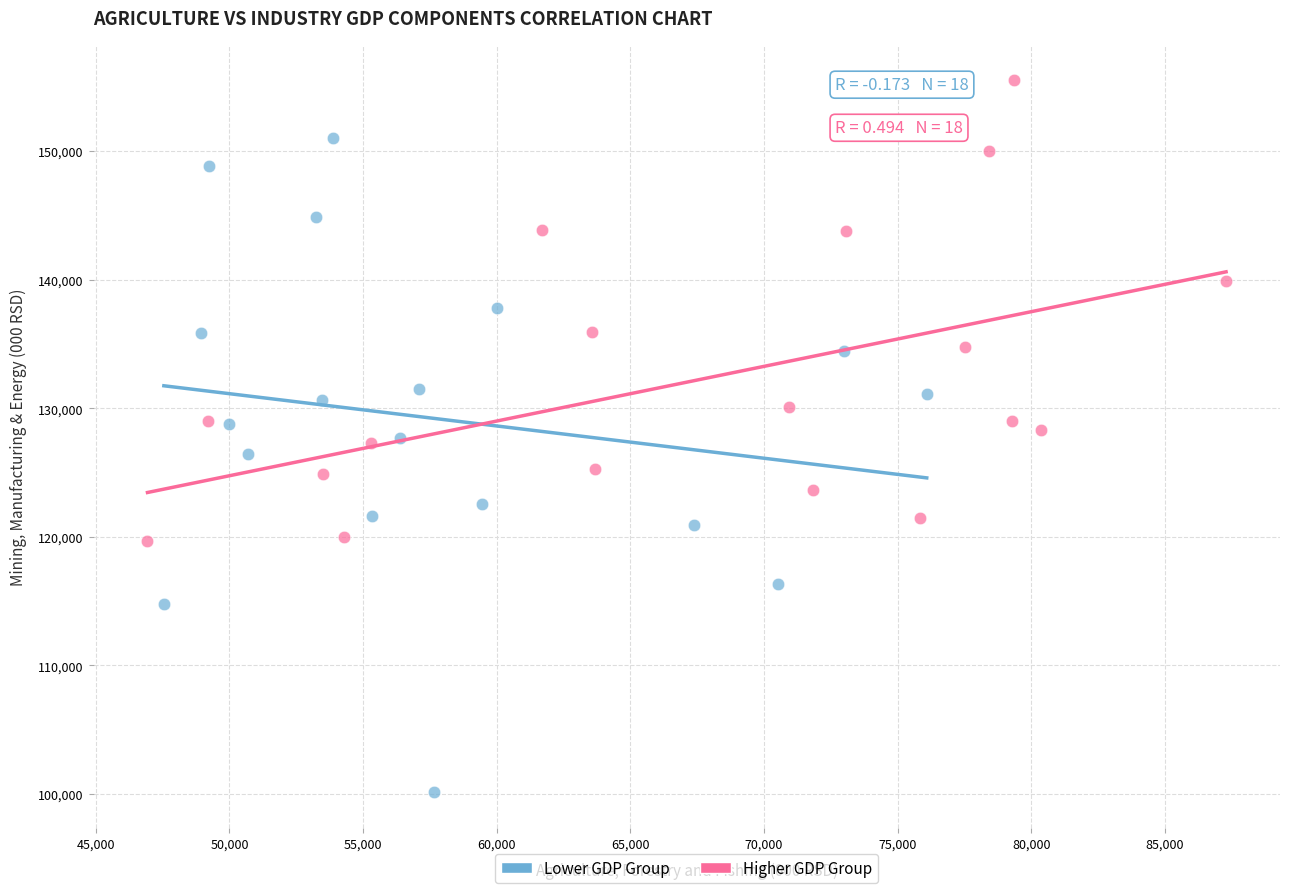

Which series contains the lowest Y value?

Lower GDP Group